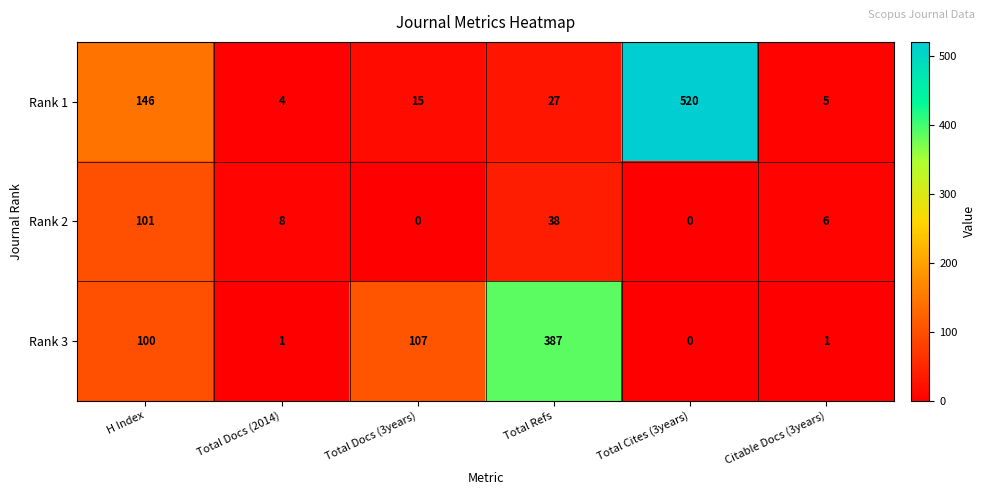

True or false: Rank 1 has a value of 5 at Total Docs (2014).

False